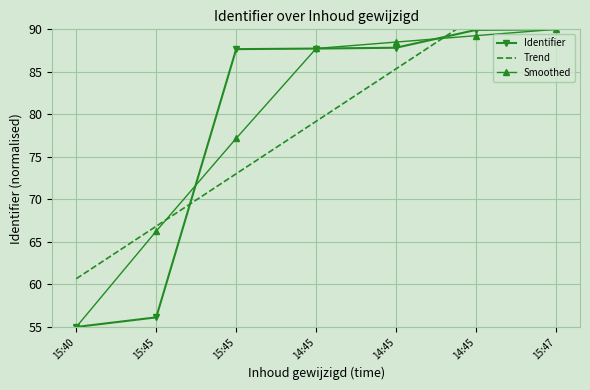

True or false: Smoothed and Identifier cross at least once.

True